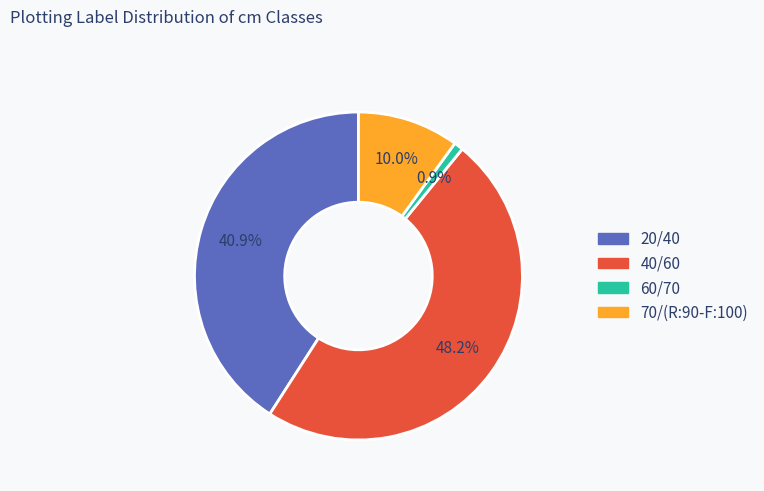

Rank the categories by value from highest to lowest.

40/60, 20/40, 70/(R:90-F:100), 60/70